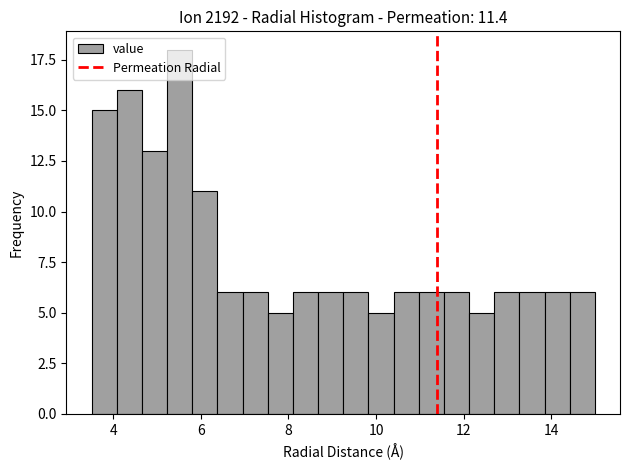

Around what value on the x-axis is the tallest bar? Give the approximate position of its centre, as read against the axis.

5.6